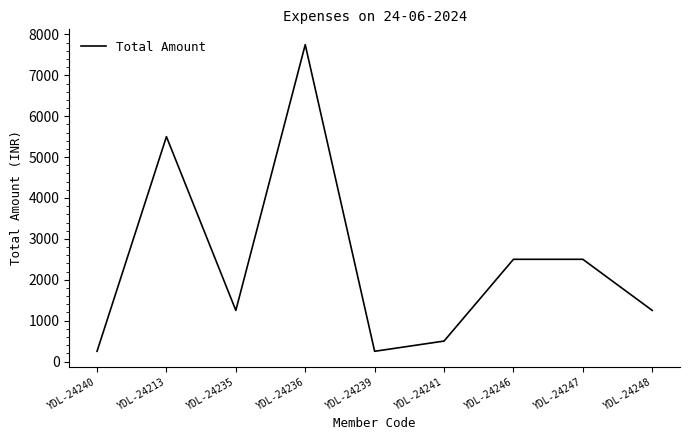

What is the minimum value shown in the chart?

250